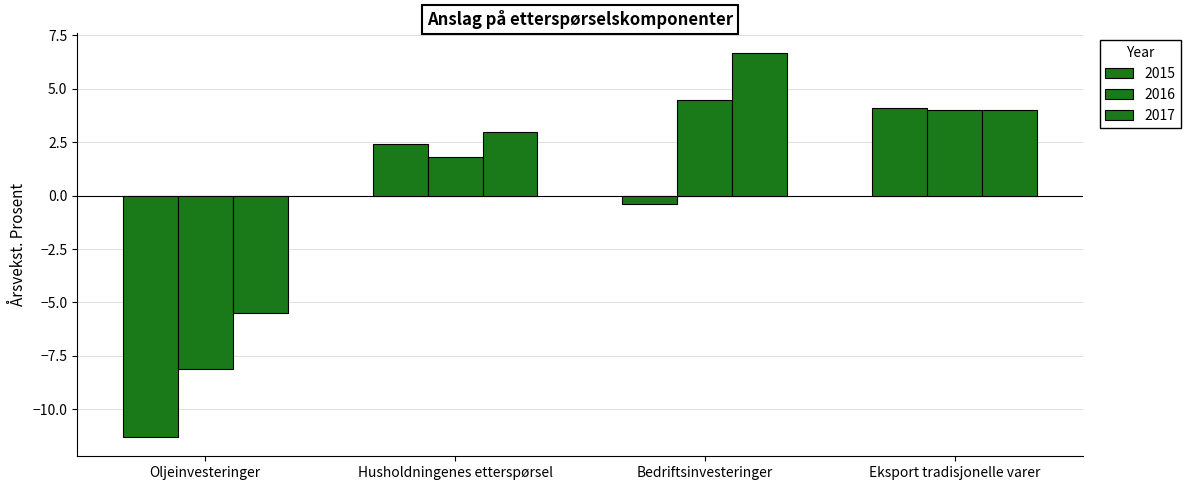

The 2015 series shows 4.3 at Husholdningenes etterspørsel. True or false?

False